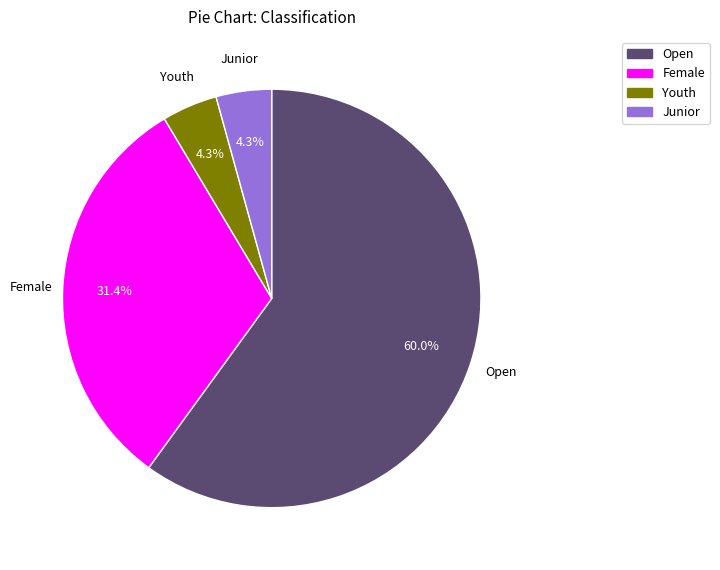

To the nearest percent, what is the combined percentage of Youth and Female?

36%